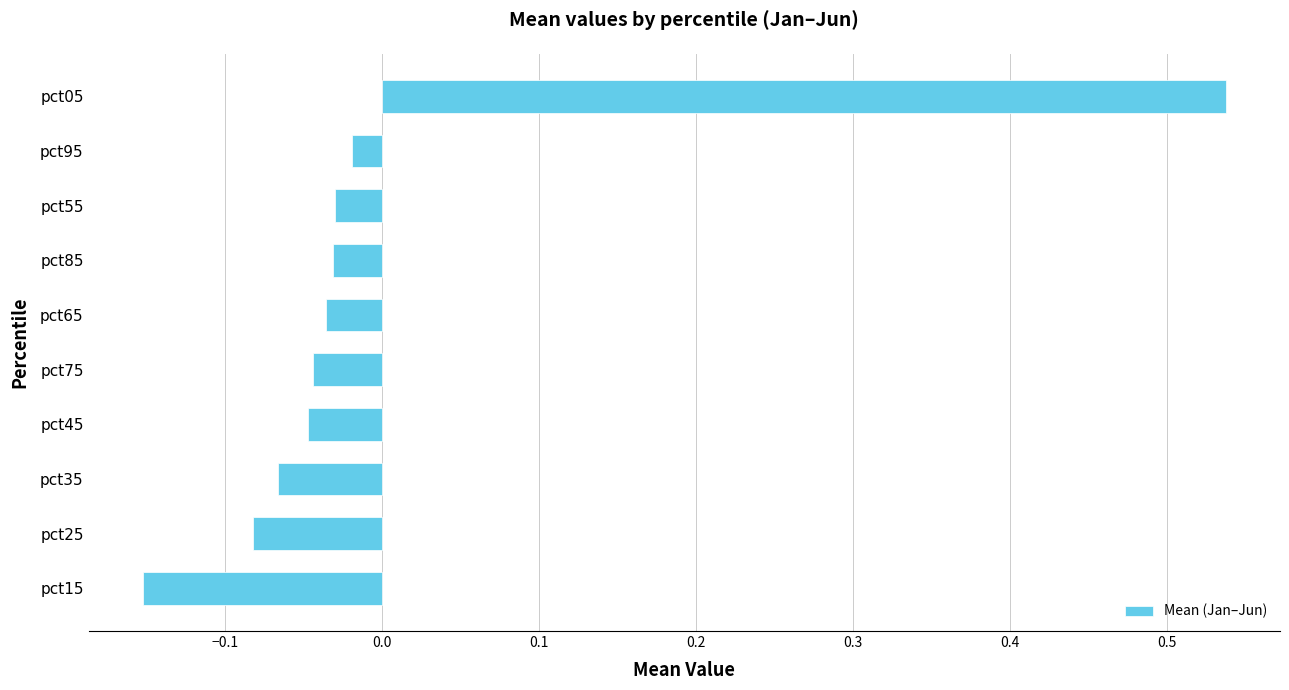

Which has a higher value, pct15 or pct55?

pct55